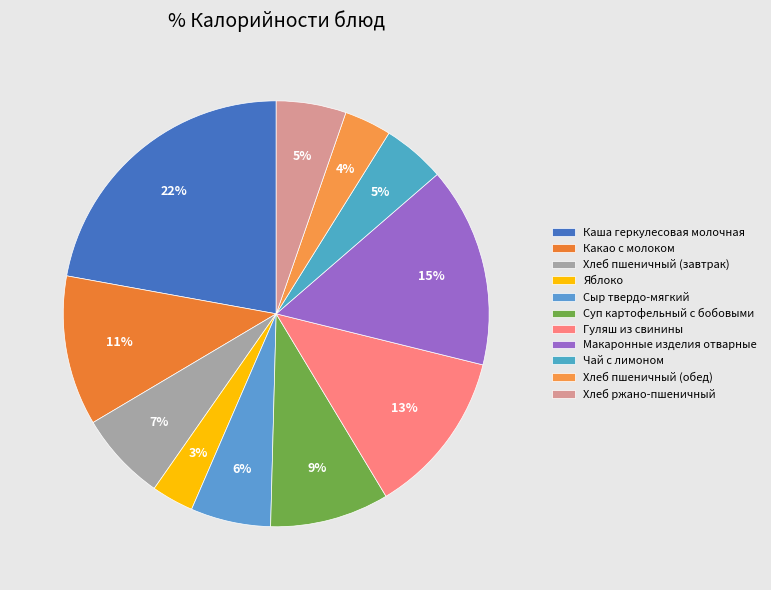

To the nearest percent, what portion does Макаронные изделия отварные represent?

15%